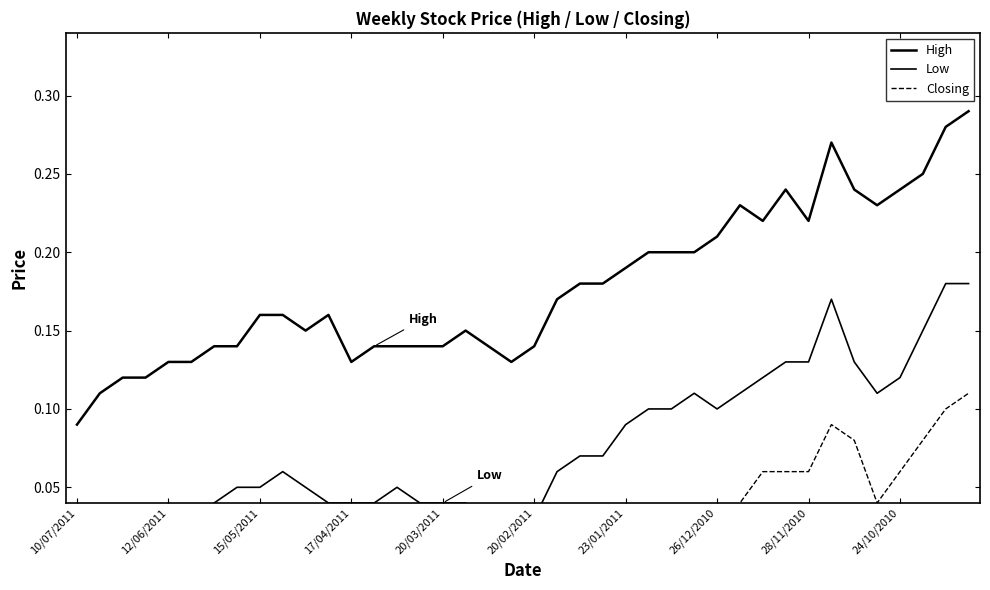

True or false: Low and High intersect in this chart.

False